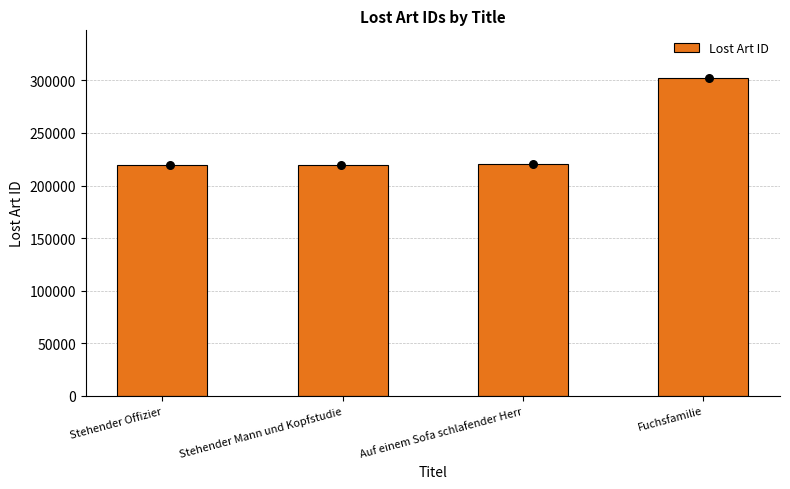

Approximately how many times larger is the value at Auf einem Sofa schlafender Herr compared to Stehender Mann und Kopfstudie?

1.0